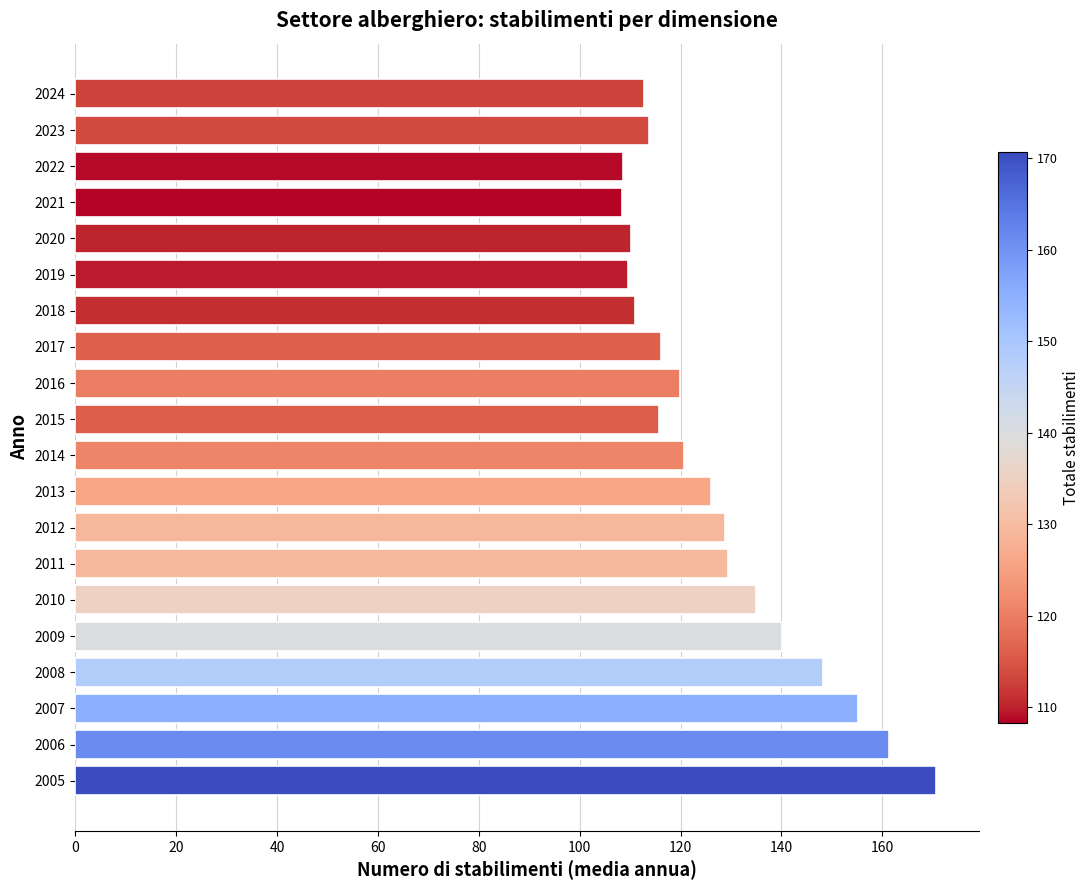

What is the ratio of the value at 2012 to the value at 2023?

1.1